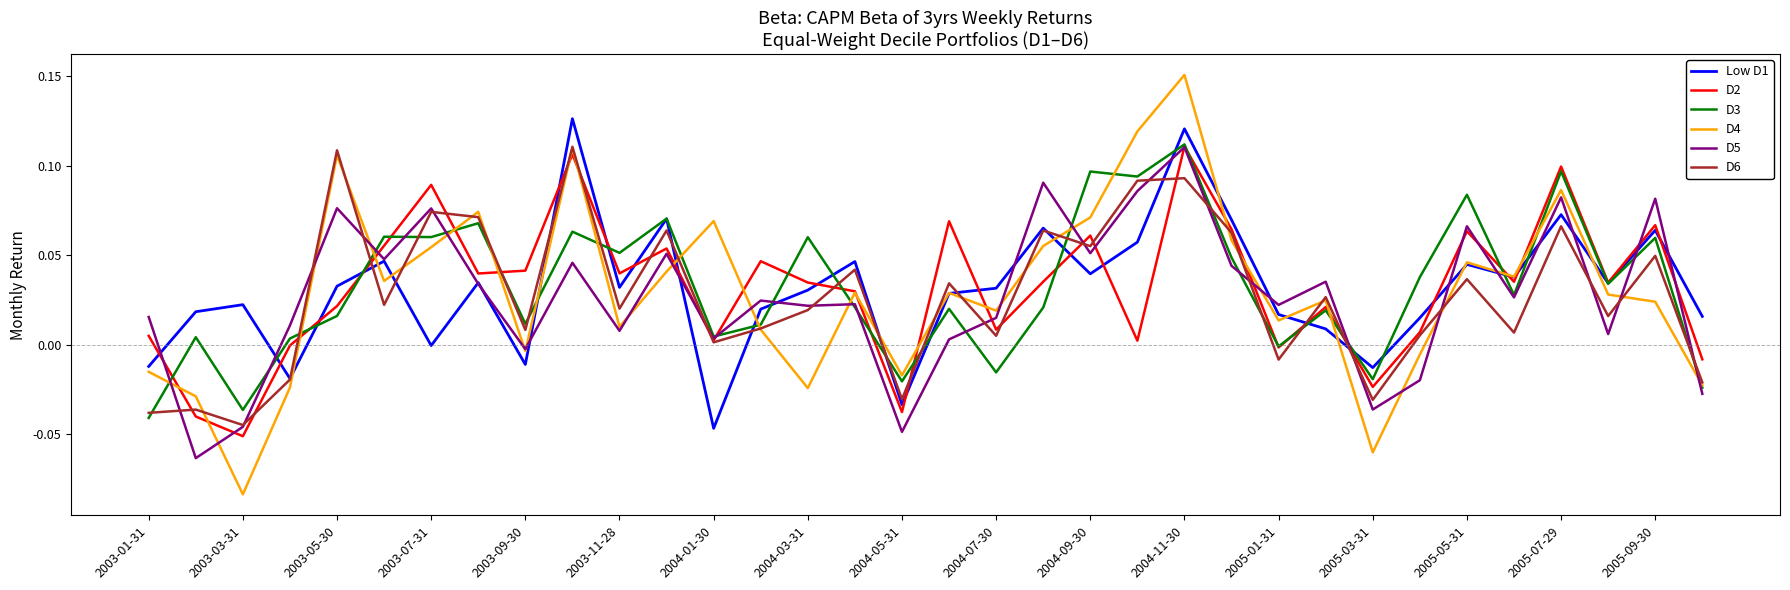

Which series has the widest spread of values?

D4